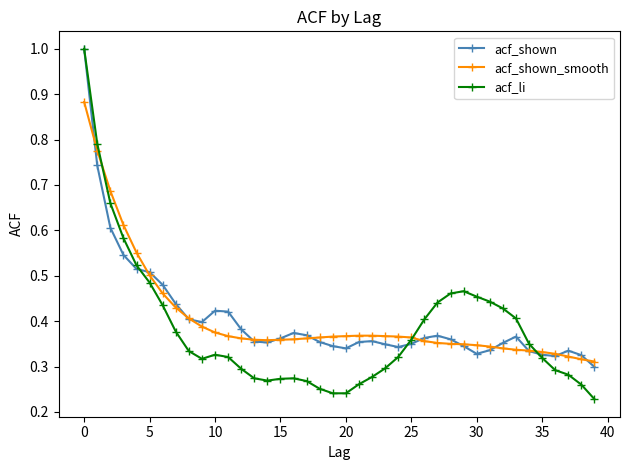

What is the highest value of the acf_li series?

1.0